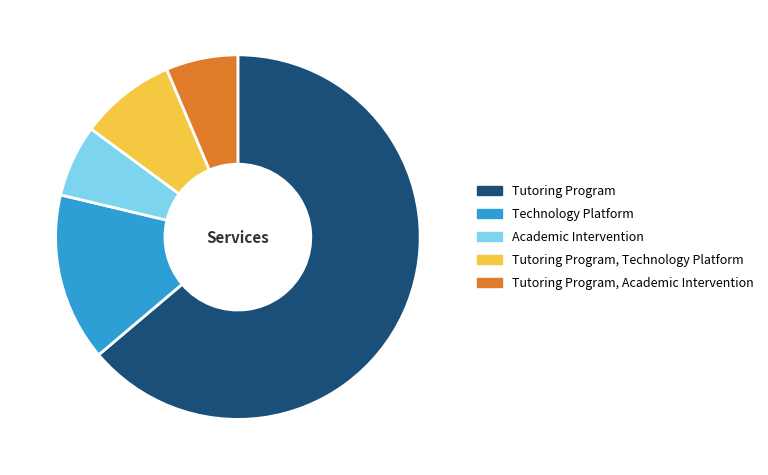

What is the largest slice in the pie chart?

Tutoring Program